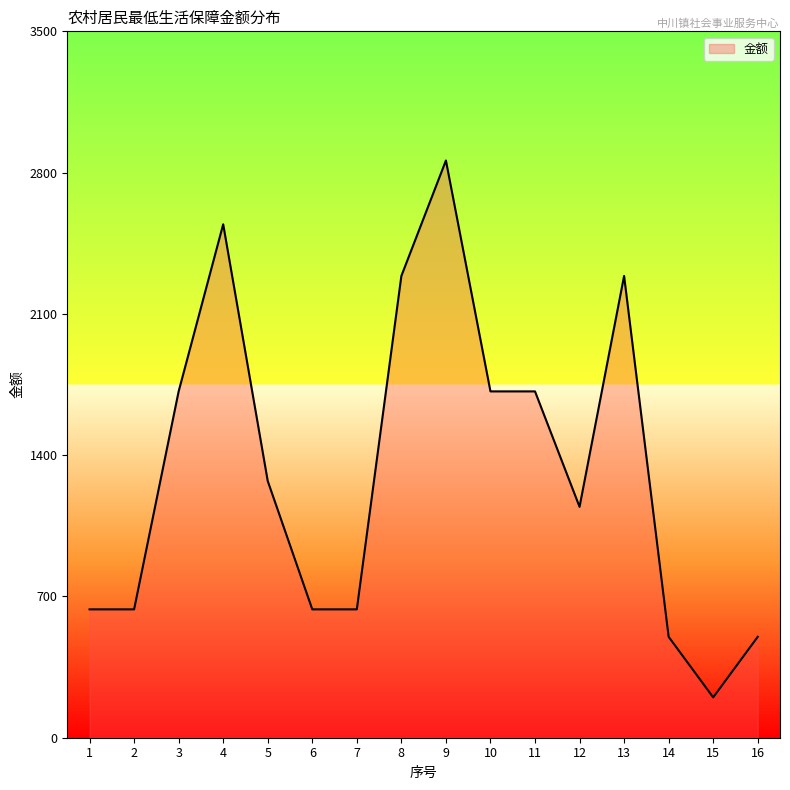

Read the value at 3, to the nearest 100.

1700